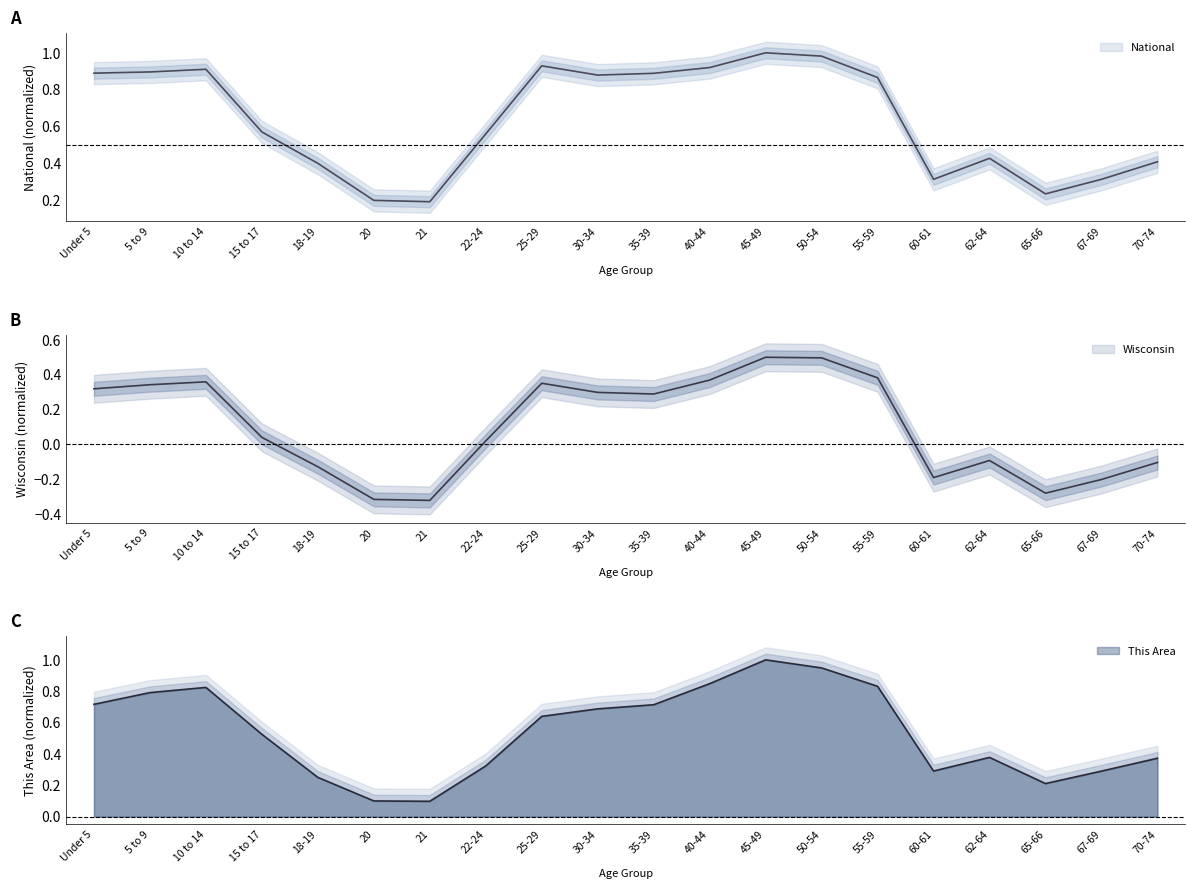

Is it true that This Area equals 0.9 at 30-34?

False